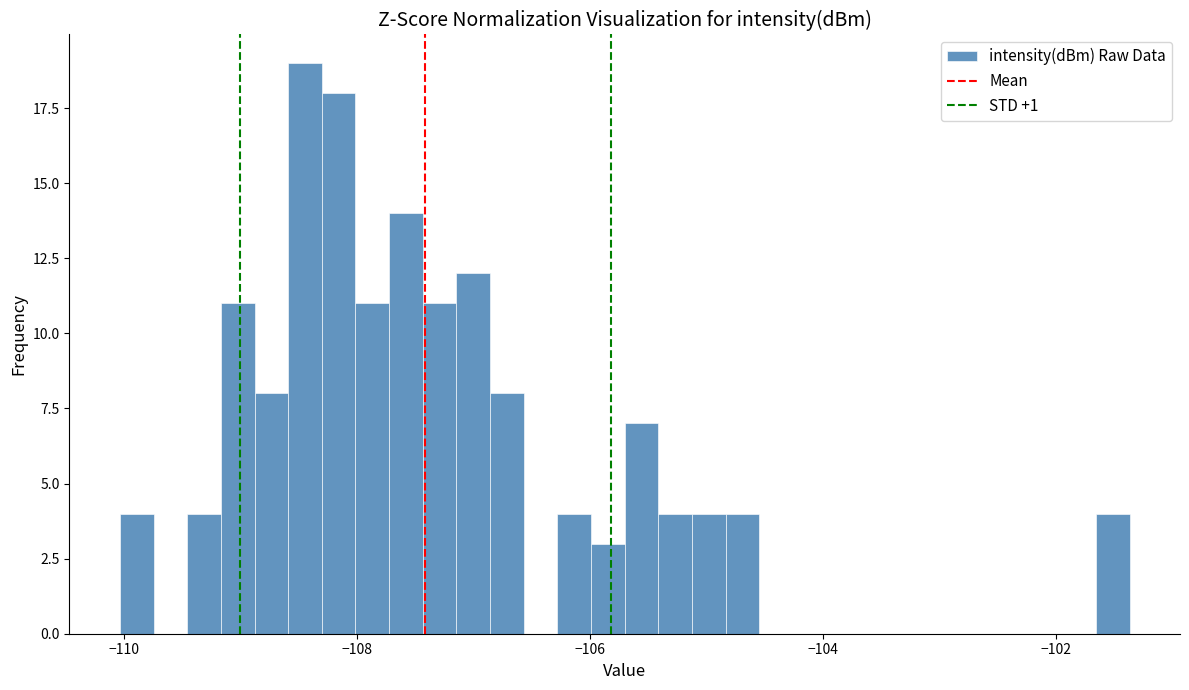

Around what value on the x-axis is the tallest bar? Give the approximate position of its centre, as read against the axis.

-108.4